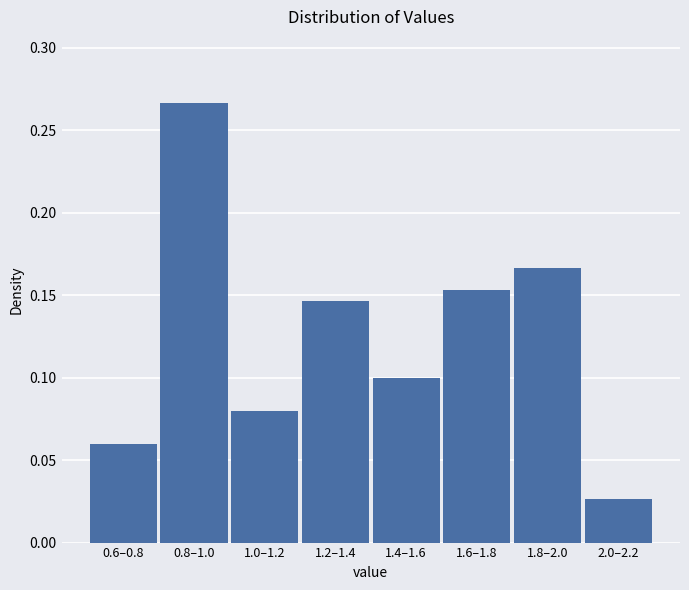

The chart shows a value of 0.1 at 1.2–1.4. True or false?

True